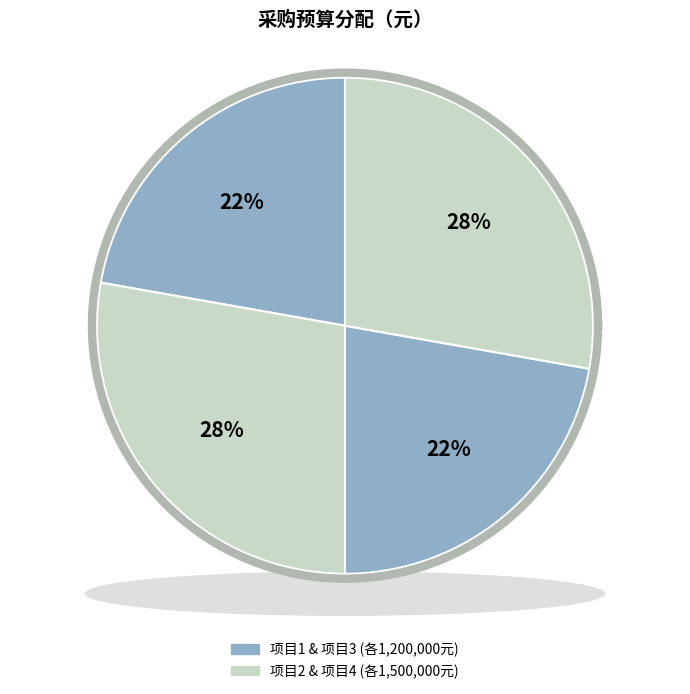

True or false: 3 accounts for 22% of the total.

True